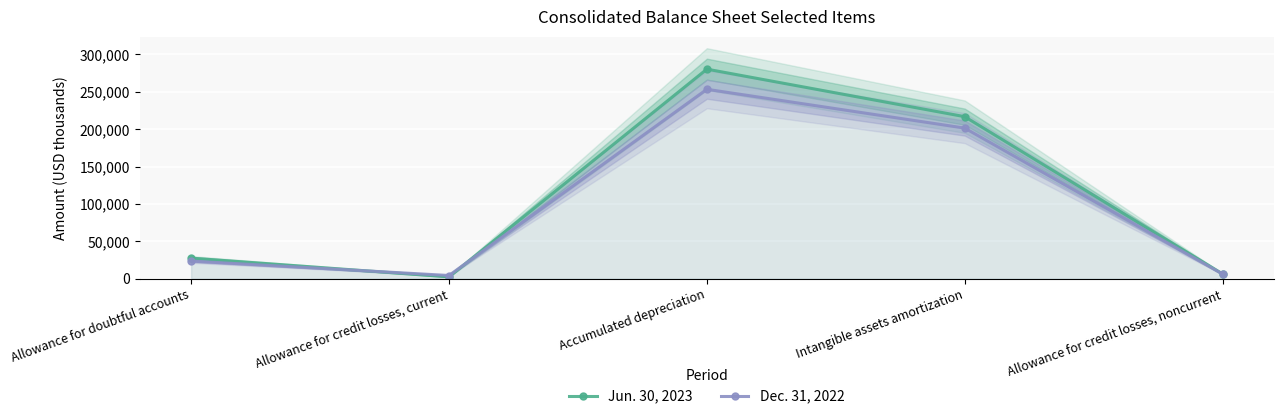

How many times do Dec. 31, 2022 and Jun. 30, 2023 cross each other?

2